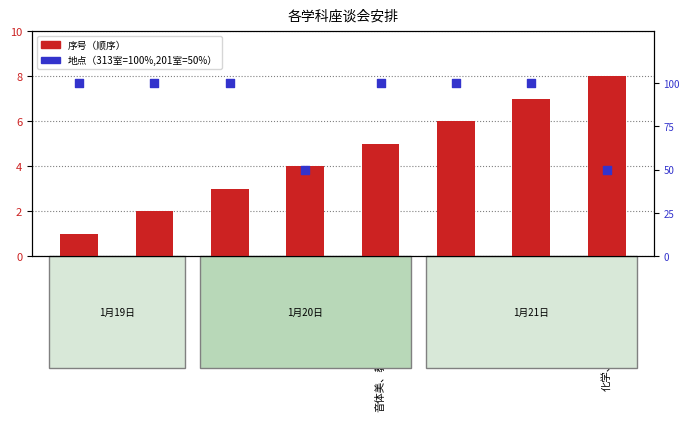

Which series contains the highest Y value?

地点（313室=100%,201室=50%）